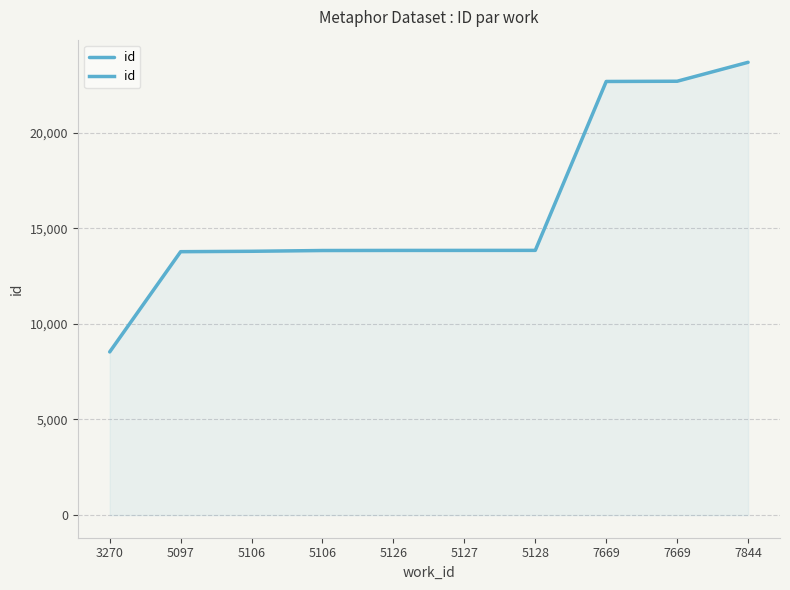

True or false: the data has more than 0 interior local peaks.

False